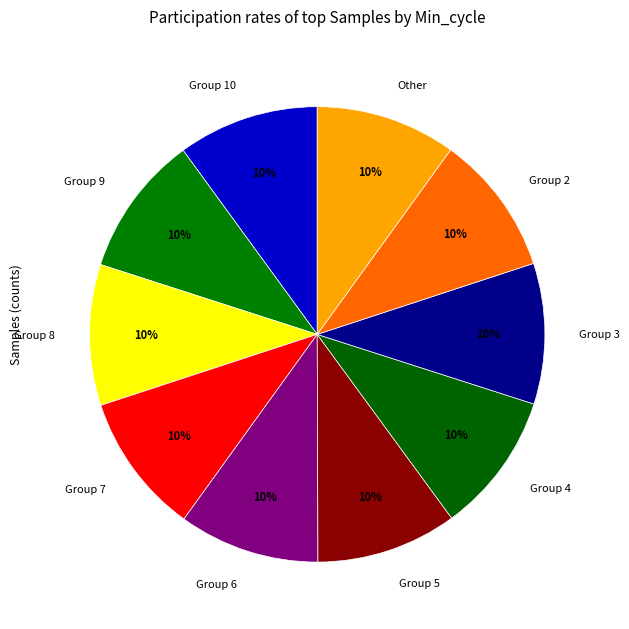

True or false: Group 10 accounts for 1% of the total.

False